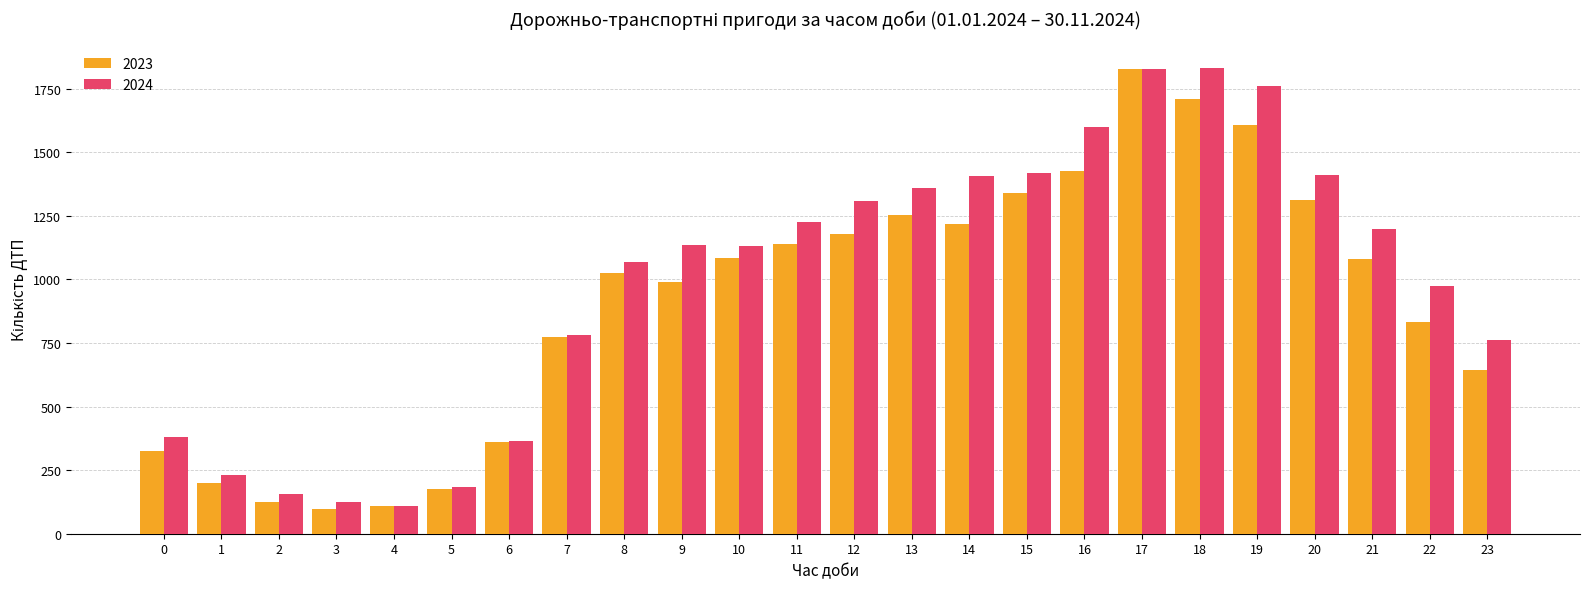

What is the highest value of the 2024 series?

1832